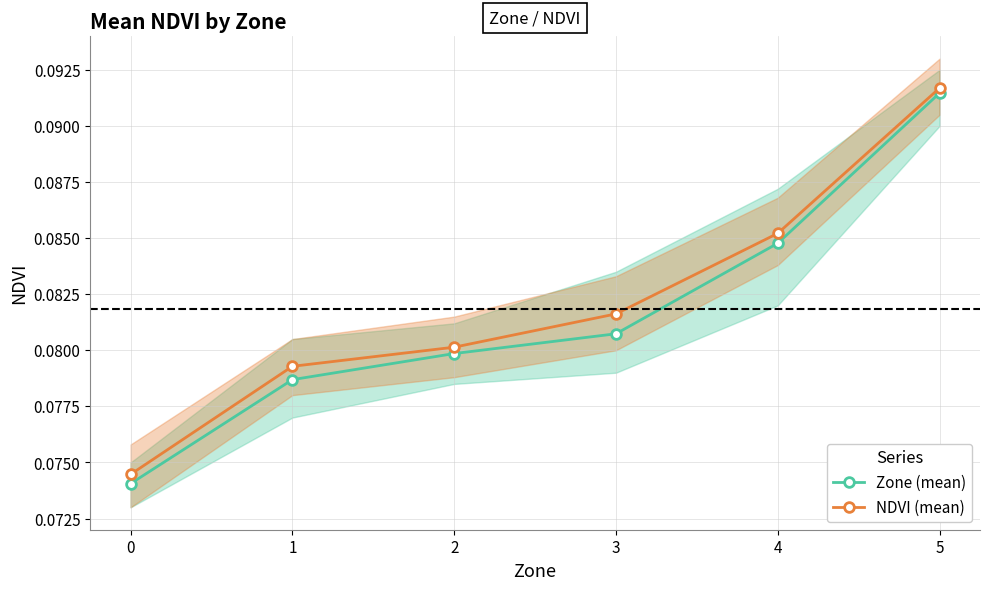

At which category is the sum across all series the highest?

5